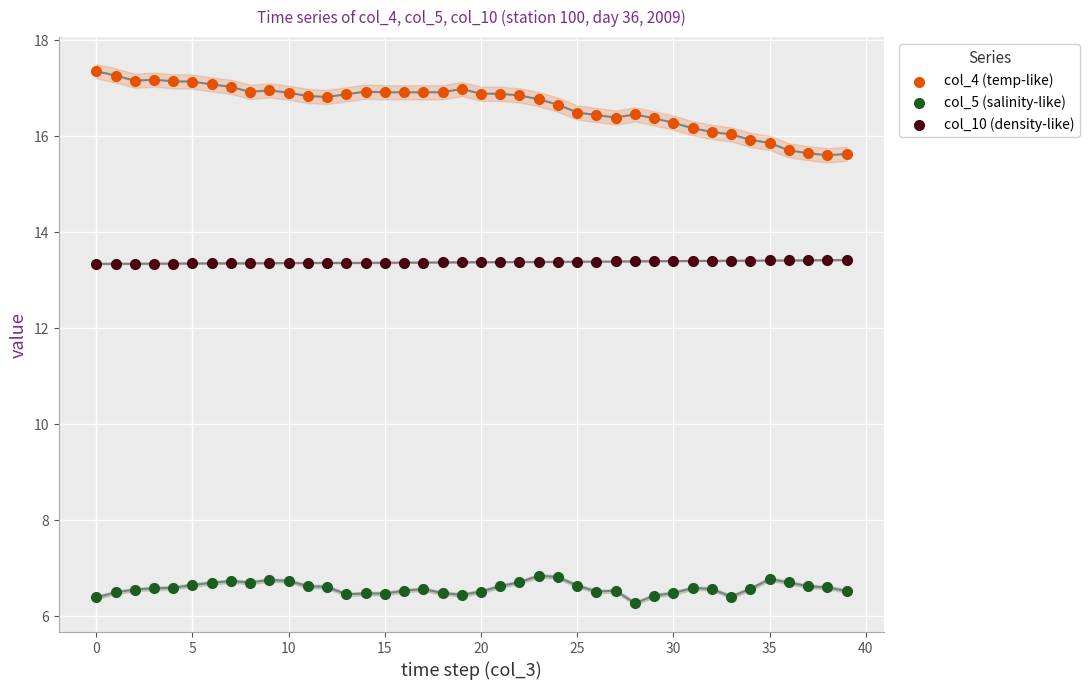

Which series has the largest Y range (max minus min)?

col_4 (temp-like)